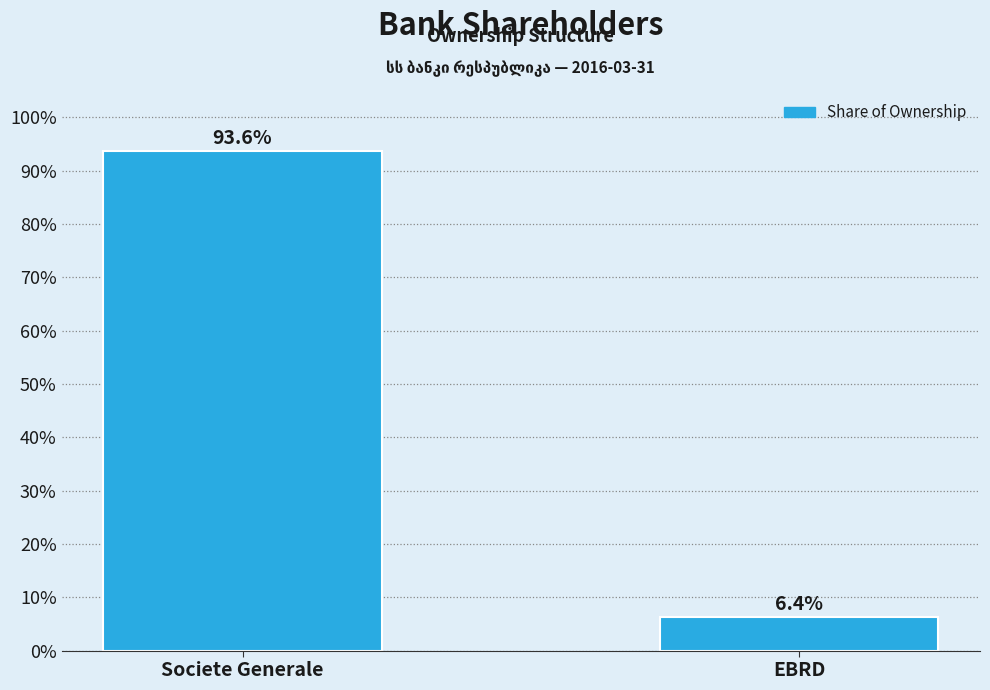

Reading left to right, what are all the values shown in this chart?

93.6	6.4